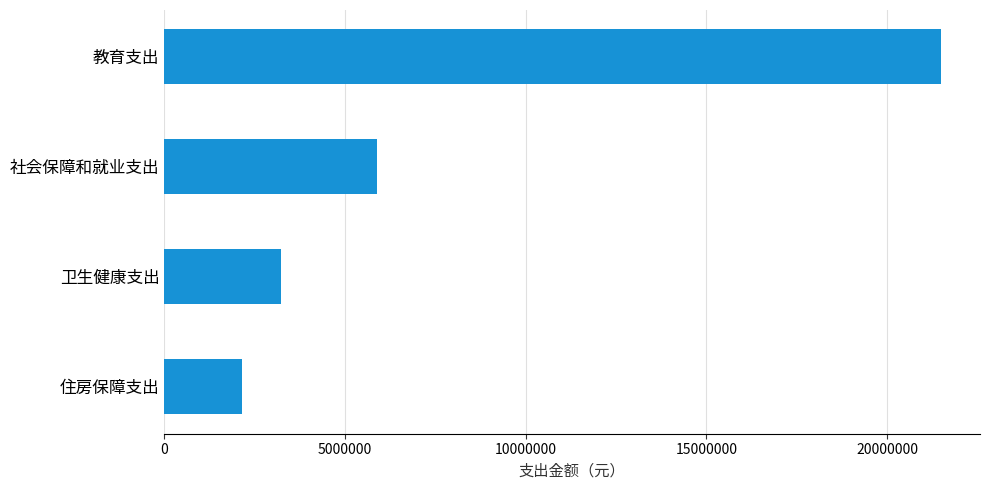

Does the chart contain stacked bars?

No